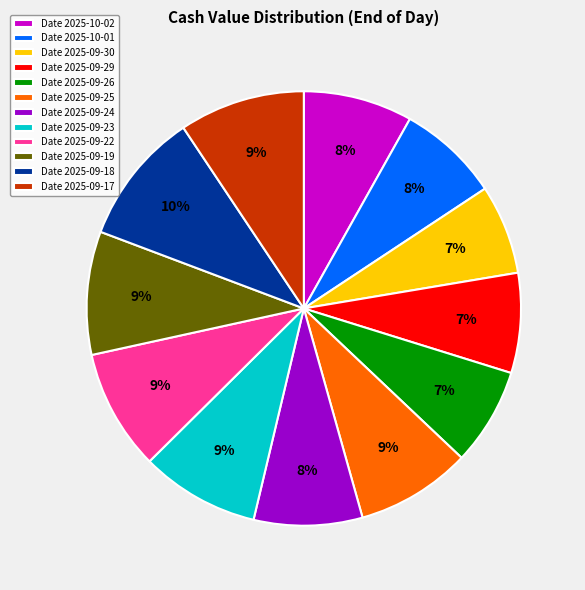

How many slices are in this pie chart?

12